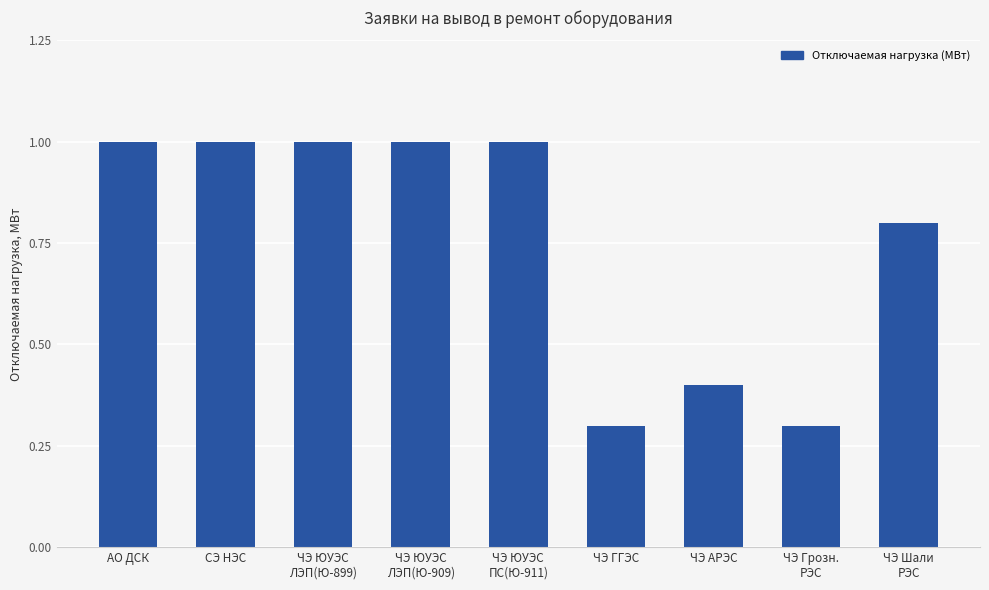

What is the sum of all values?

6.8